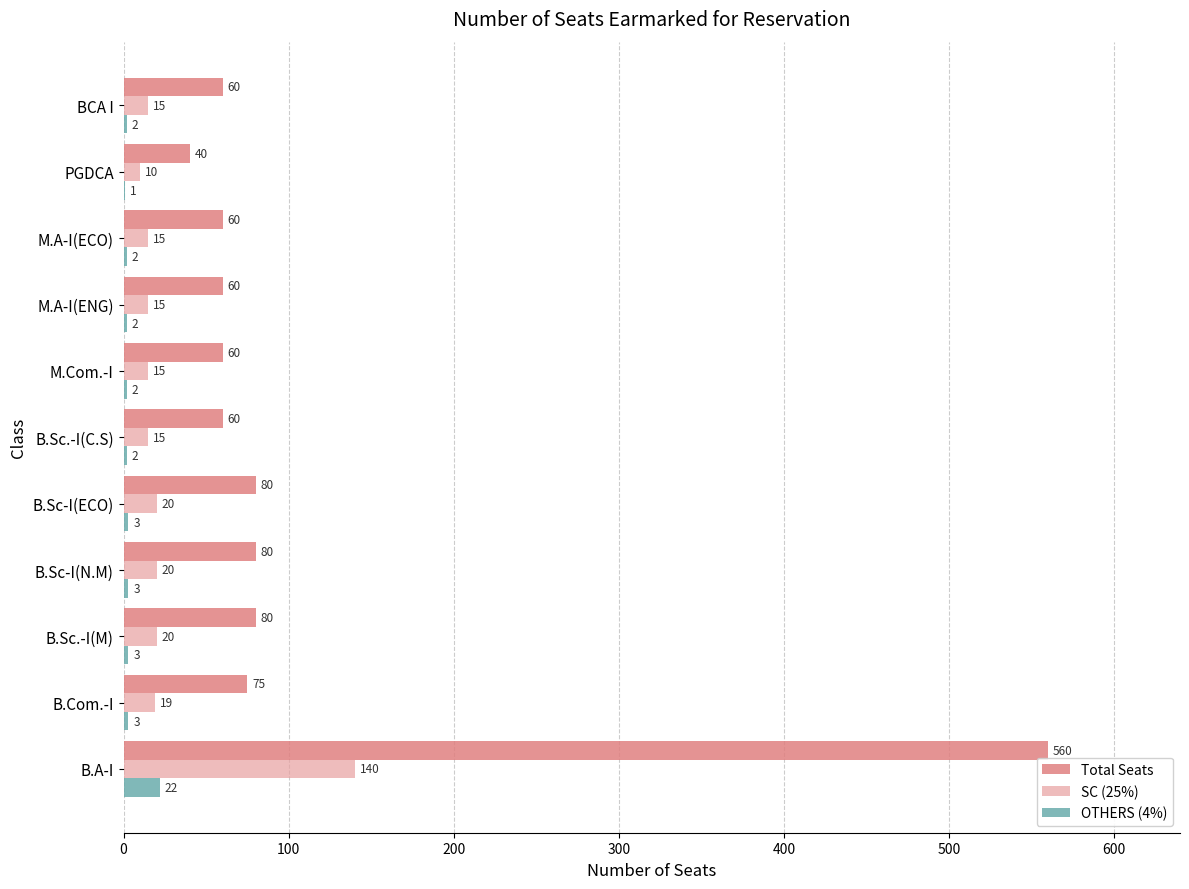

How many data points does each series have?

11